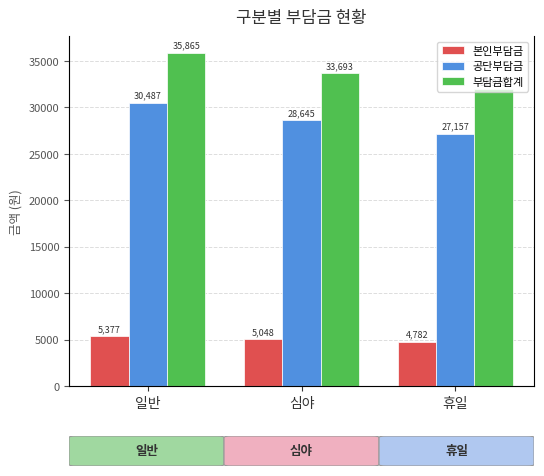

How many groups of bars are there?

3